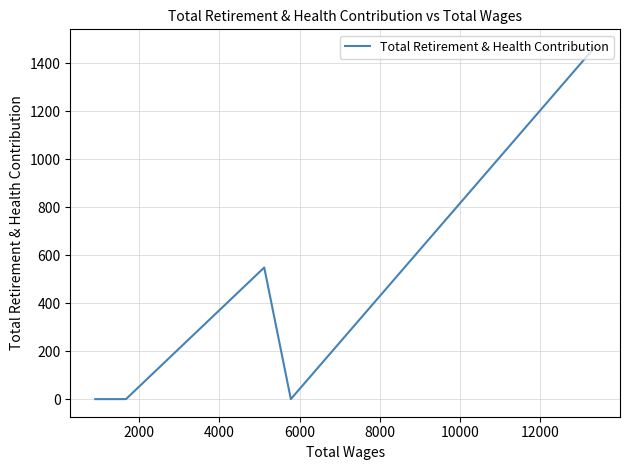

What is the value of the 3rd point from the left?

549